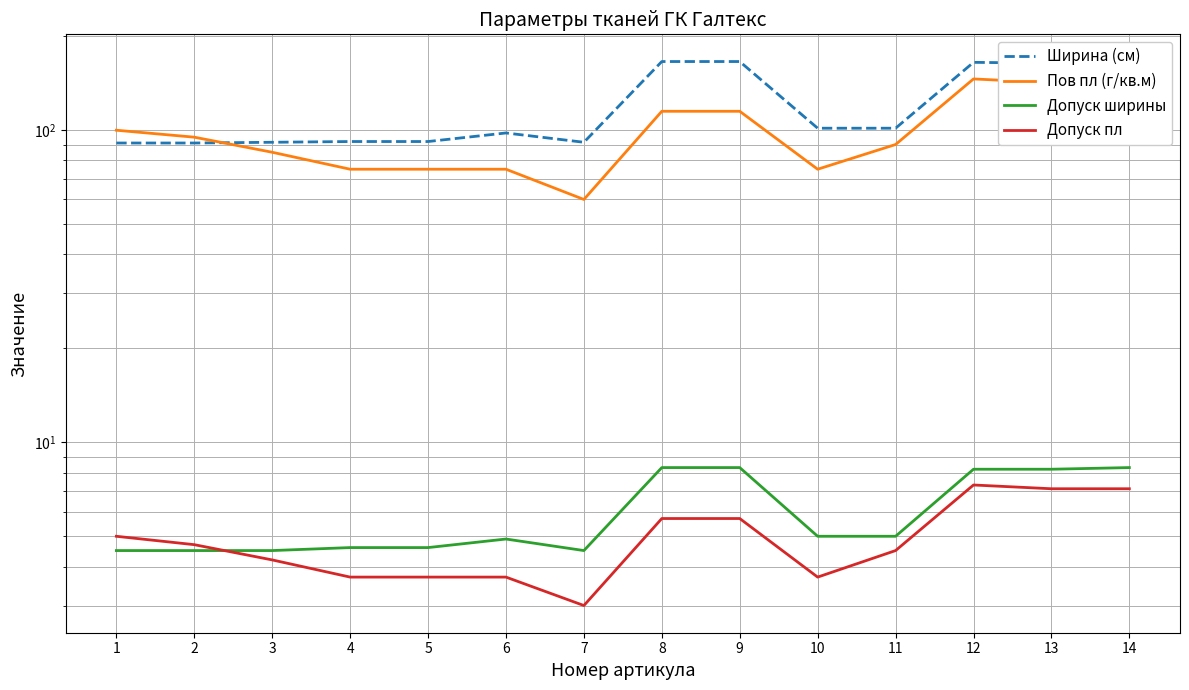

How many lines are shown in the chart?

4